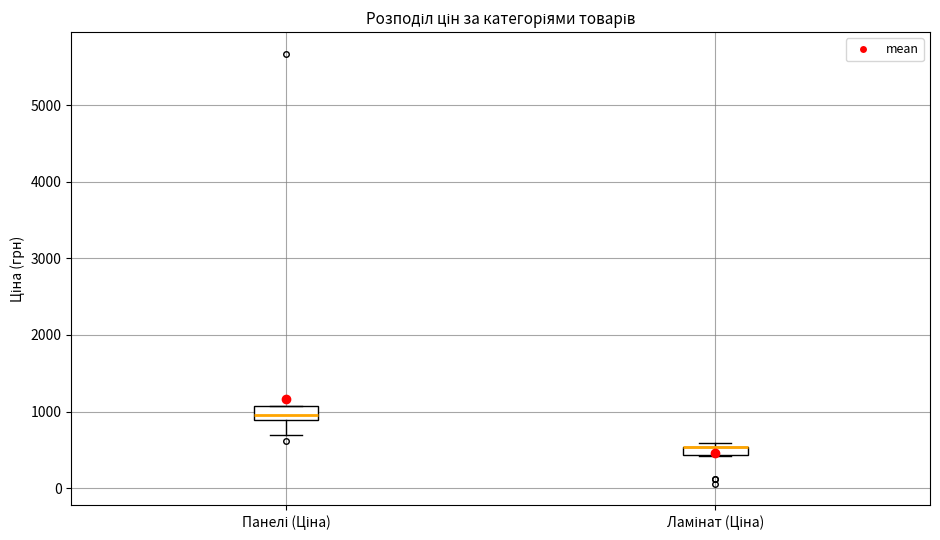

Where is the lower edge of the box for Панелі (Ціна) on the y-axis? The values are not printed on the chart, so give them approximately, as read against the axis.

900